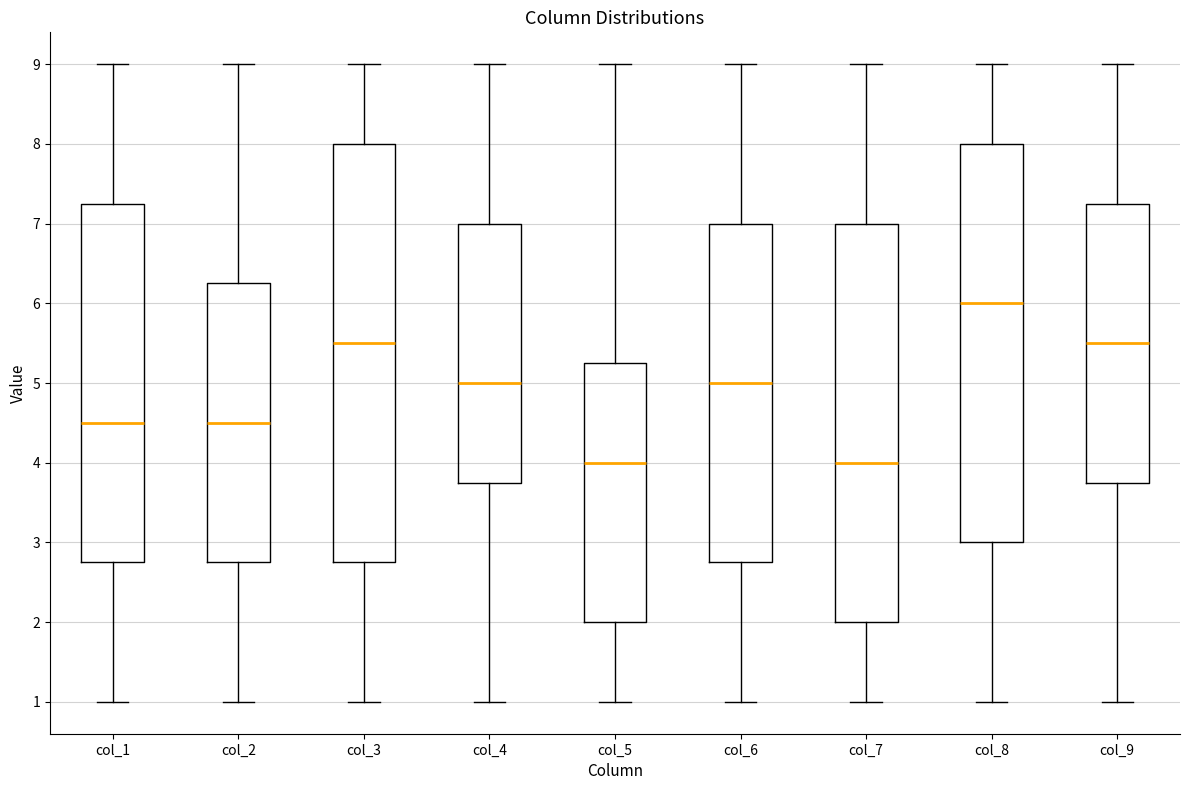

Which box's median line is the highest?

col_8